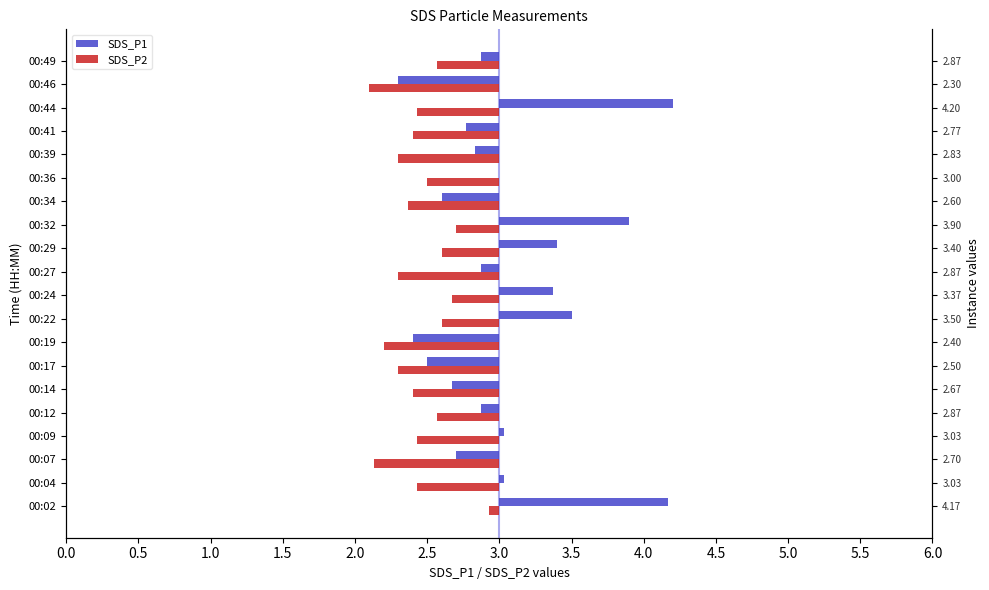

Reading left to right, extract all data points from this chart.

SDS_P1: 1.2	0.0	-0.3	0.0	-0.1	-0.3	-0.5	-0.6	0.5	0.4	-0.1	0.4	0.9	-0.4	0.0	-0.2	-0.2	1.2	-0.7	-0.1
SDS_P2: -0.1	-0.6	-0.9	-0.6	-0.4	-0.6	-0.7	-0.8	-0.4	-0.3	-0.7	-0.4	-0.3	-0.6	-0.5	-0.7	-0.6	-0.6	-0.9	-0.4